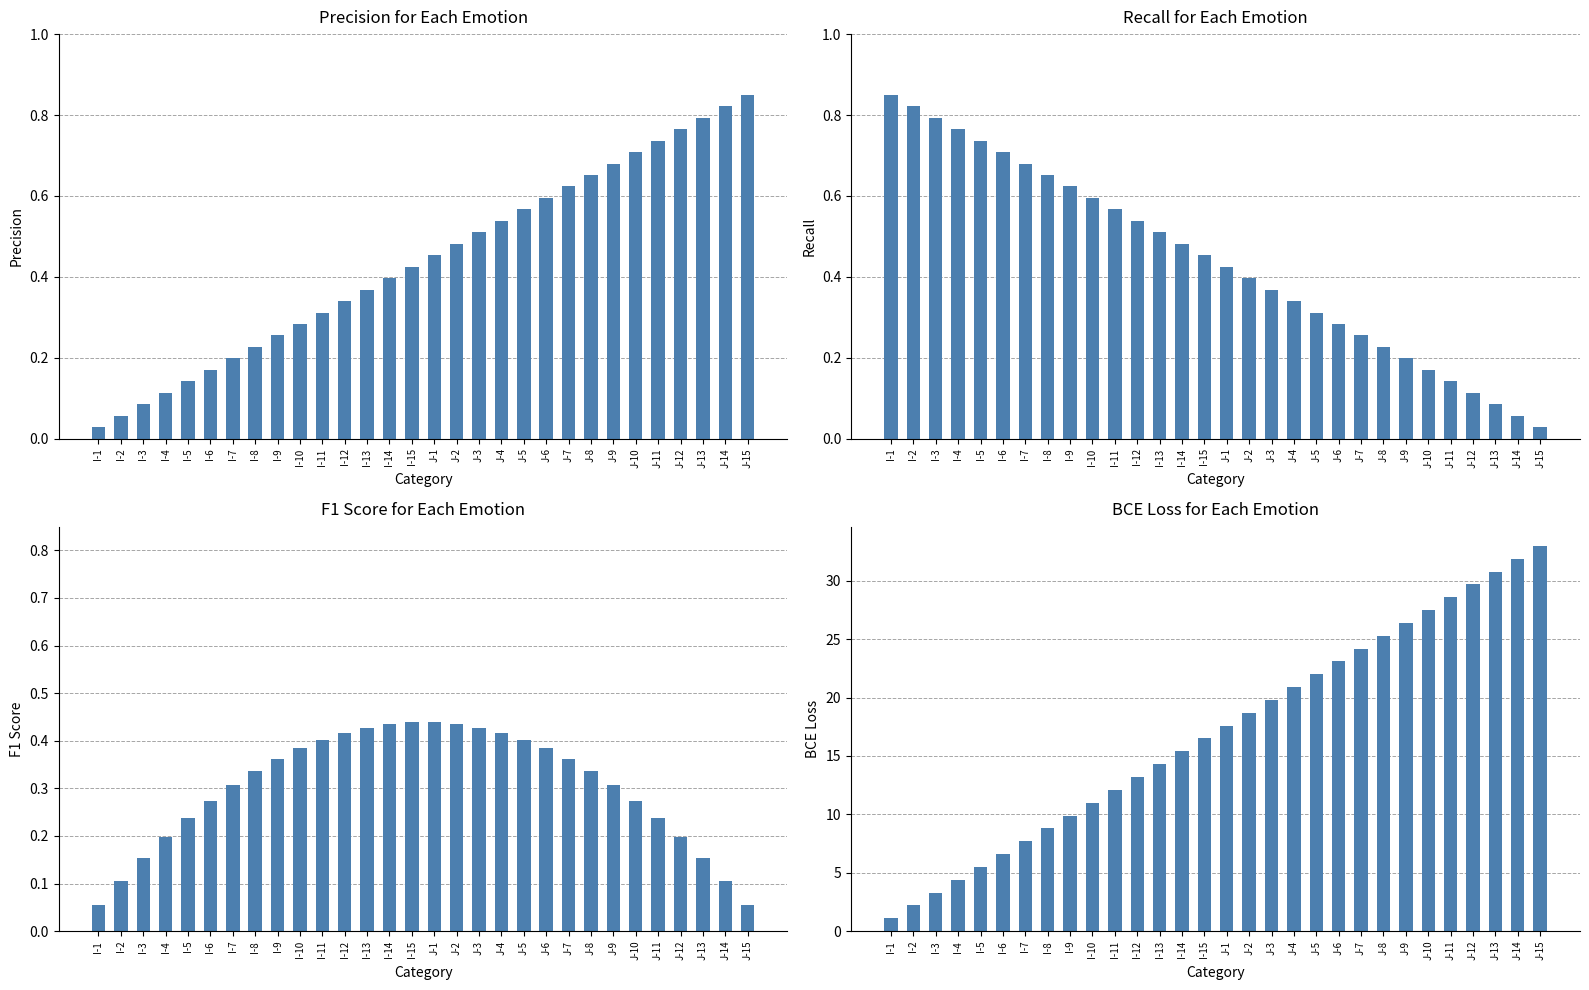

At I-10, list the series in order from largest to smallest.

BCE Loss, Recall, F1 Score, Precision